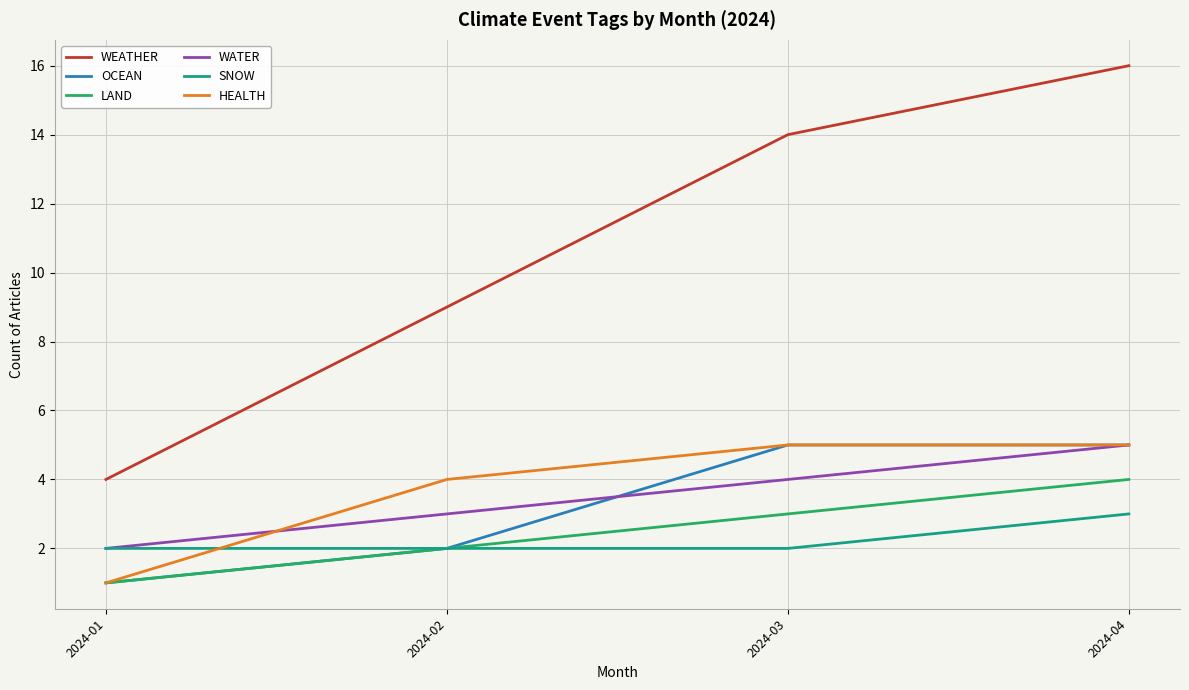

Which category has the highest value in the SNOW series?

2024-04